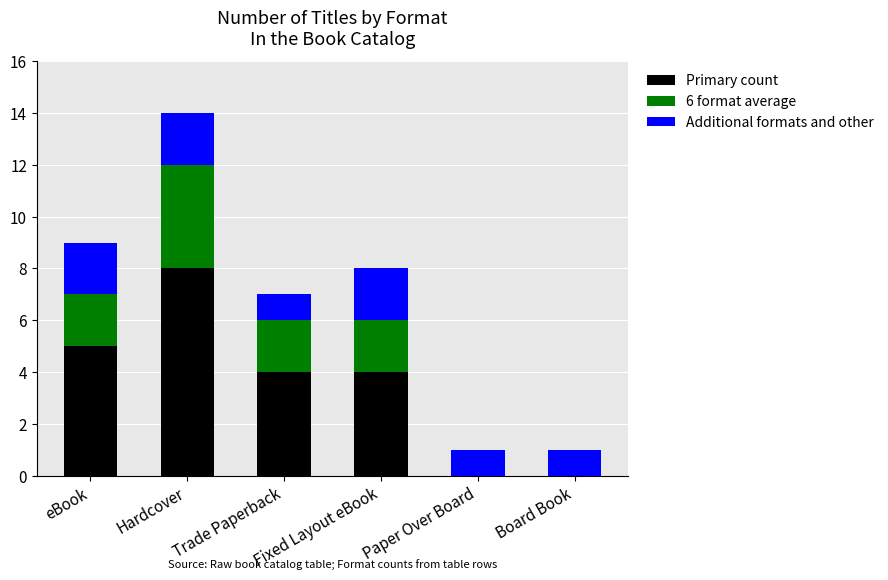

At which category is the sum across all series the highest?

Hardcover